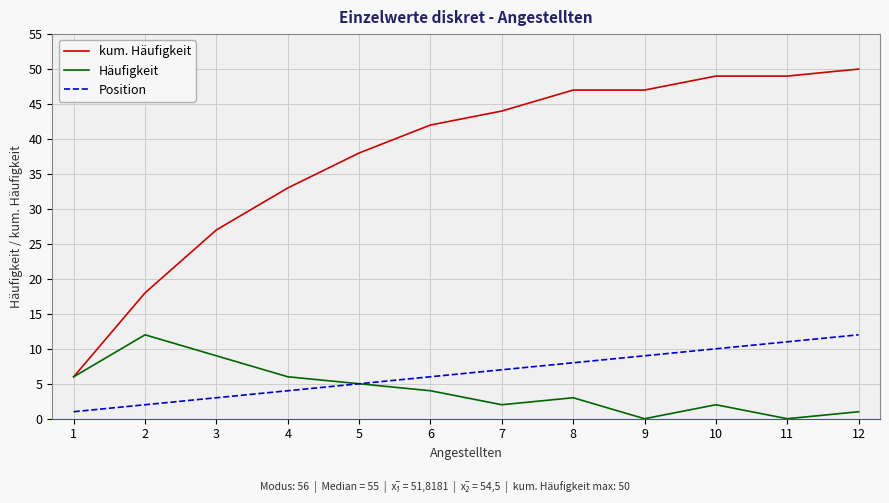

True or false: kum. Häufigkeit has a value of 49 at 10.

True